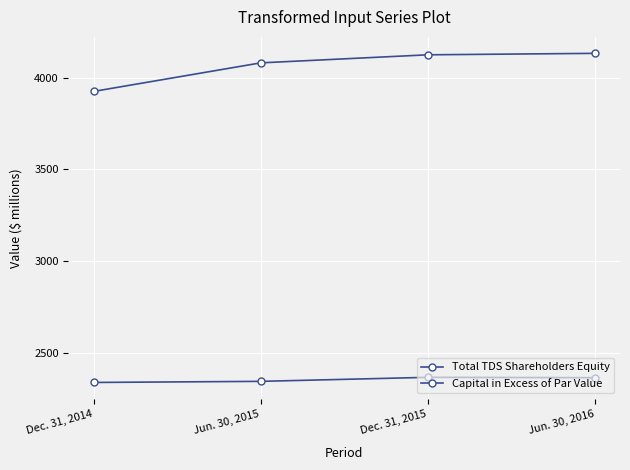

Count the number of categories in the chart.

4